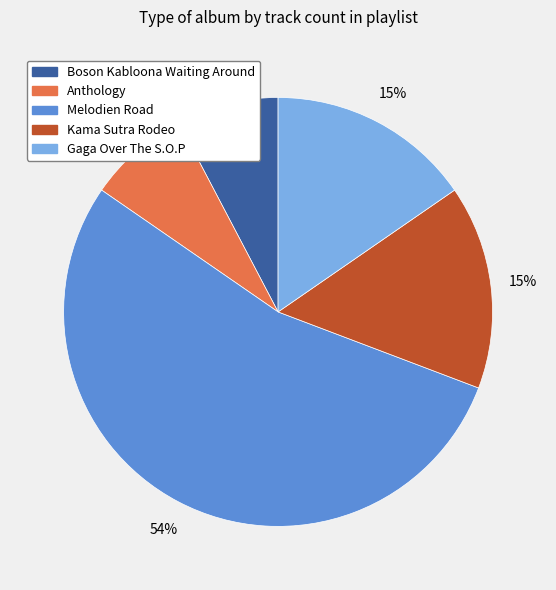

What is the largest slice in the pie chart?

Melodien Road